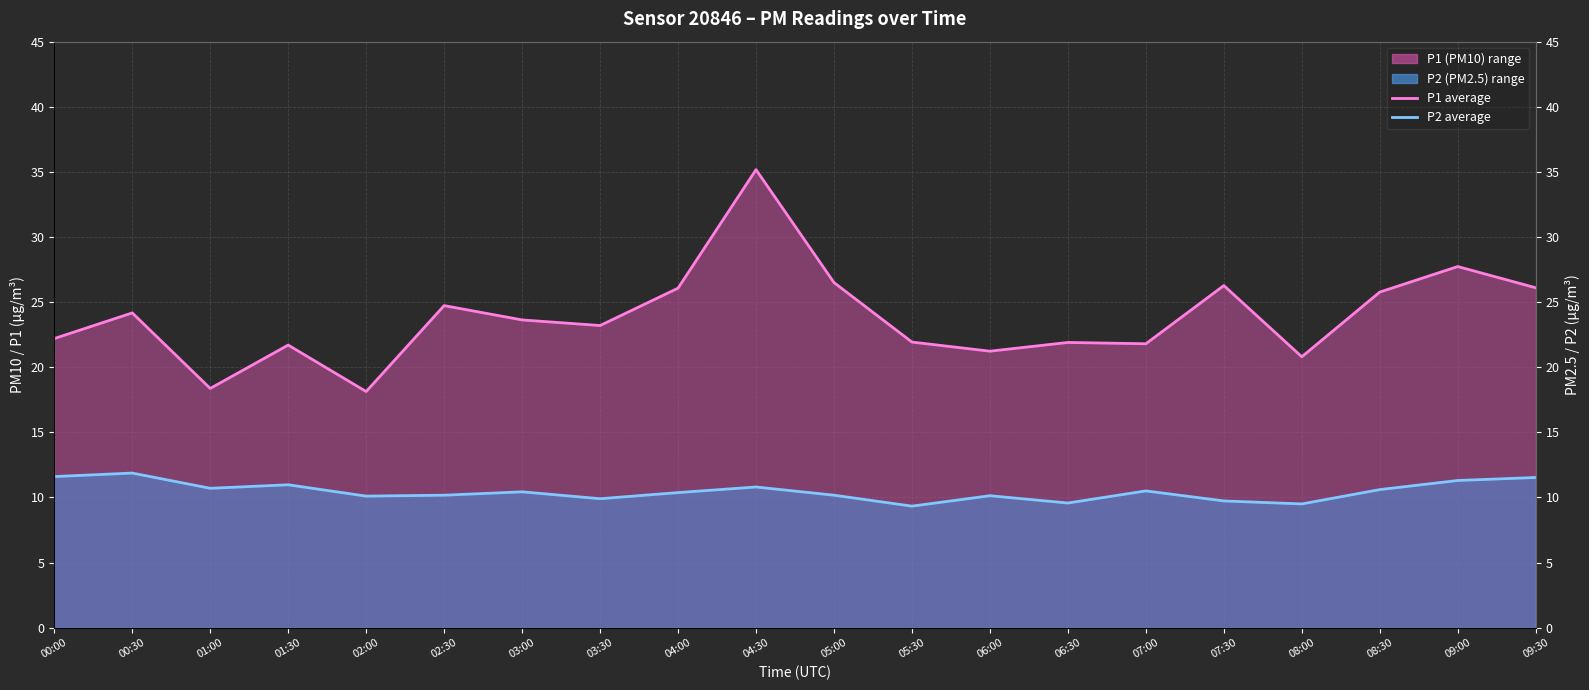

True or false: P1 monthly average and P2 monthly average cross at least once.

False